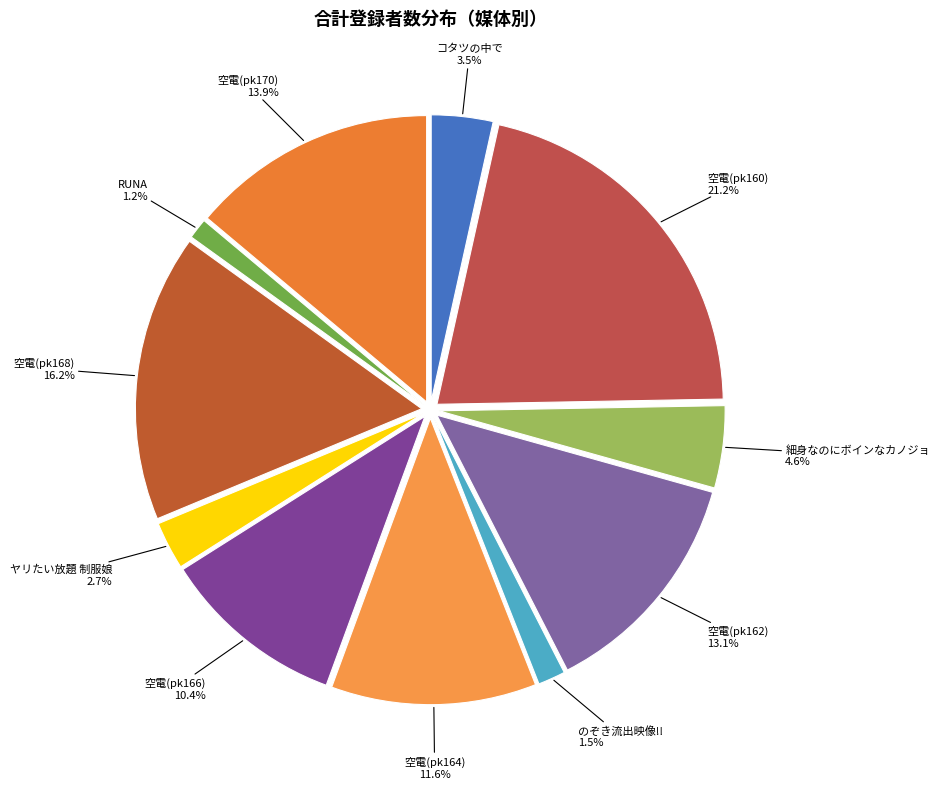

Is there a majority slice in this chart?

No